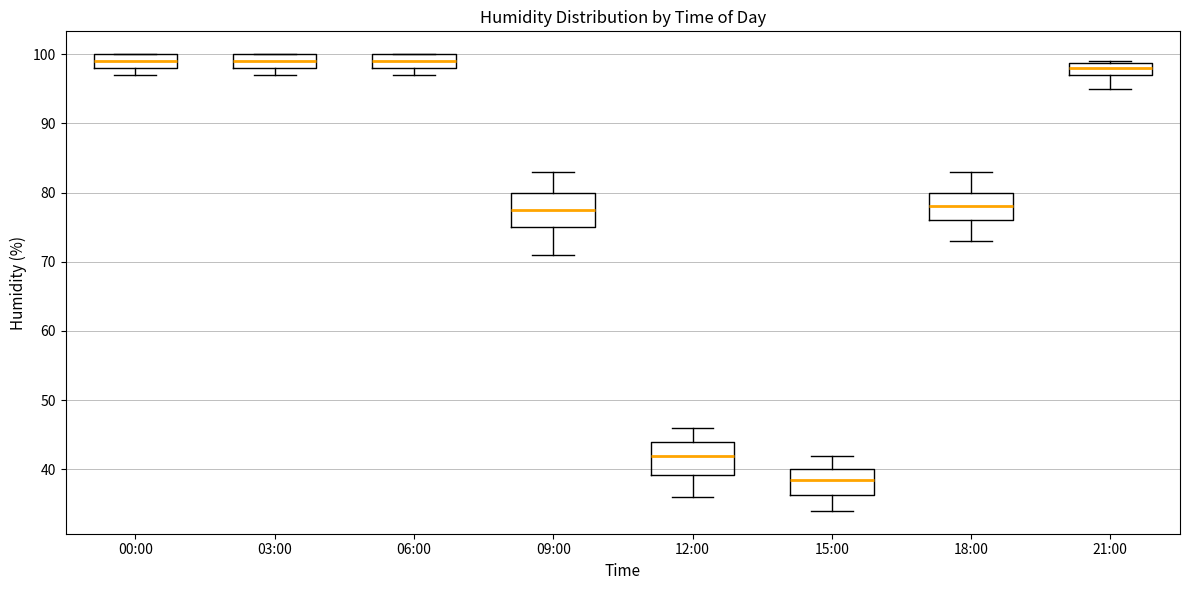

Reading left to right, read every box against the y-axis: the position of its median line, the range the box covers, and the ends of its whiskers. The values are not printed on the chart, so give them approximately, as read against the axis.

00:00: median 99, box 98 to 100, whiskers 97 to 100
03:00: median 99, box 98 to 100, whiskers 97 to 100
06:00: median 99, box 98 to 100, whiskers 97 to 100
09:00: median 78, box 75 to 80, whiskers 71 to 83
12:00: median 42, box 39 to 44, whiskers 36 to 46
15:00: median 39, box 36 to 40, whiskers 34 to 42
18:00: median 78, box 76 to 80, whiskers 73 to 83
21:00: median 98, box 97 to 99, whiskers 95 to 99